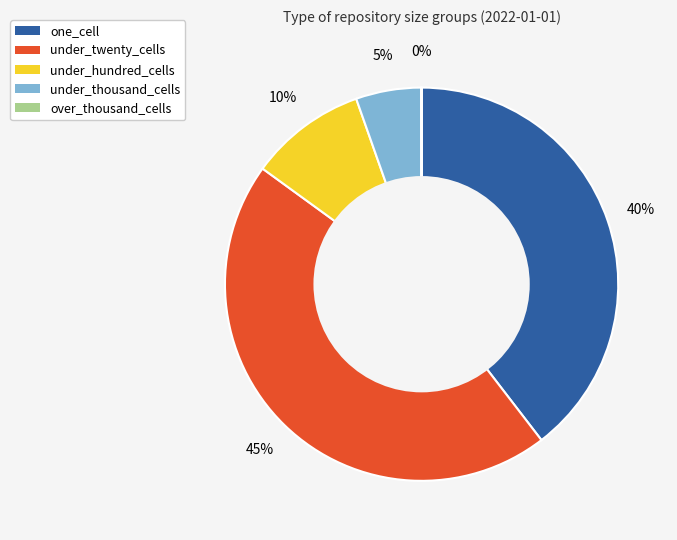

To the nearest percent, what percentage of the pie is under_thousand_cells?

5%